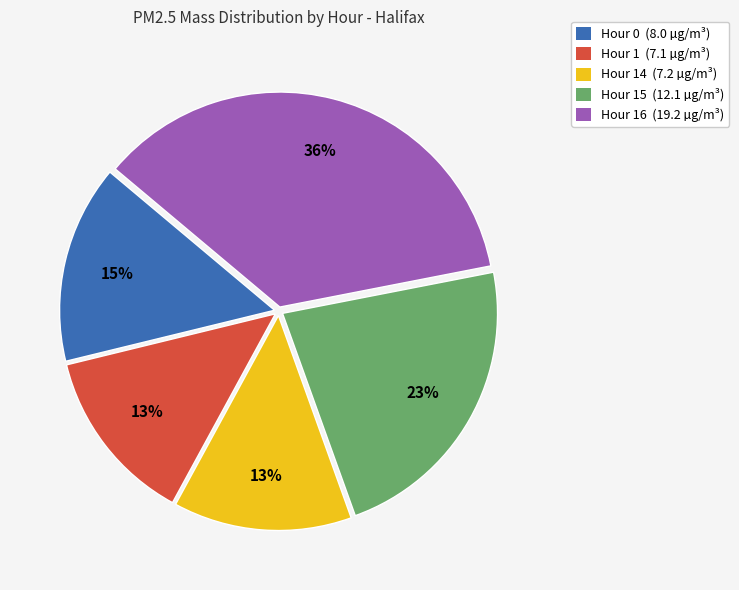

Count the number of slices in the pie.

5